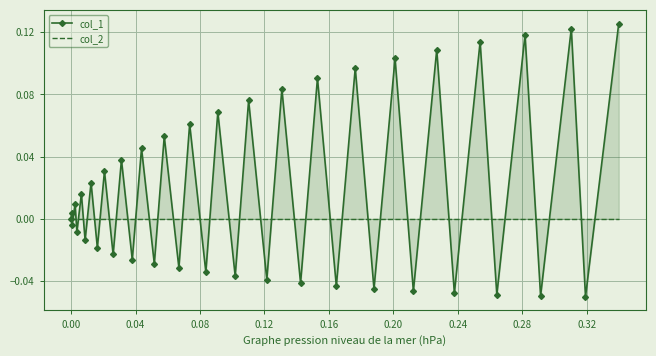

Reading left to right, transcribe all the data shown in this chart.

col_1: 0.0	0.0	-0.0	0.0	-0.0	0.0	-0.0	0.0	-0.0	0.0	-0.0	0.0	-0.0	0.0	-0.0	0.1	-0.0	0.1	-0.0	0.1	-0.0	0.1	-0.0	0.1	-0.0	0.1	-0.0	0.1	-0.0	0.1	-0.0	0.1	-0.0	0.1	-0.0	0.1	-0.0	0.1	-0.1	0.1
col_2: 0.0	0.0	0.0	0.0	0.0	0.0	0.0	0.0	0.0	0.0	0.0	0.0	0.0	0.0	0.0	0.0	0.0	0.0	0.0	0.0	0.0	0.0	0.0	0.0	0.0	0.0	0.0	0.0	0.0	0.0	0.0	0.0	0.0	0.0	0.0	0.0	0.0	0.0	0.0	0.0